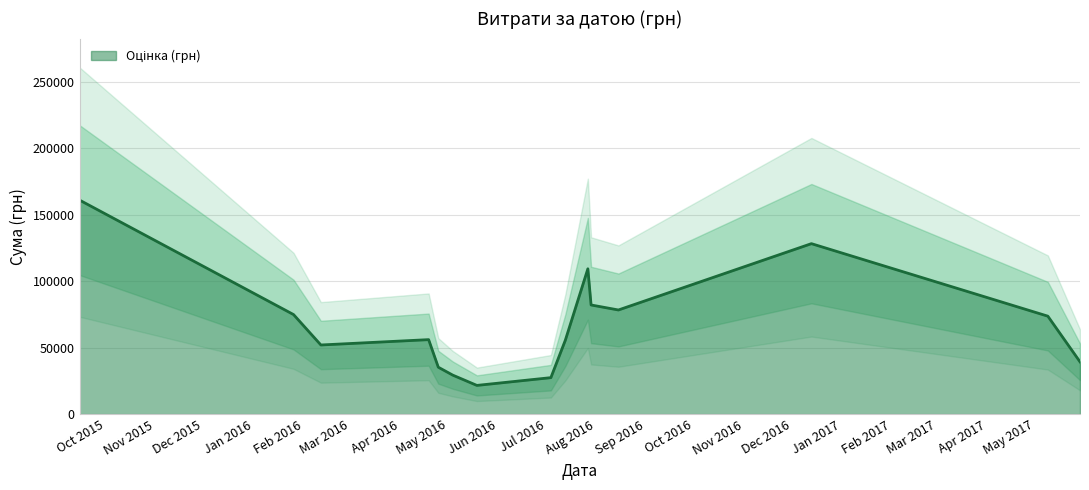

Which has a higher value, 9 or 28?

9